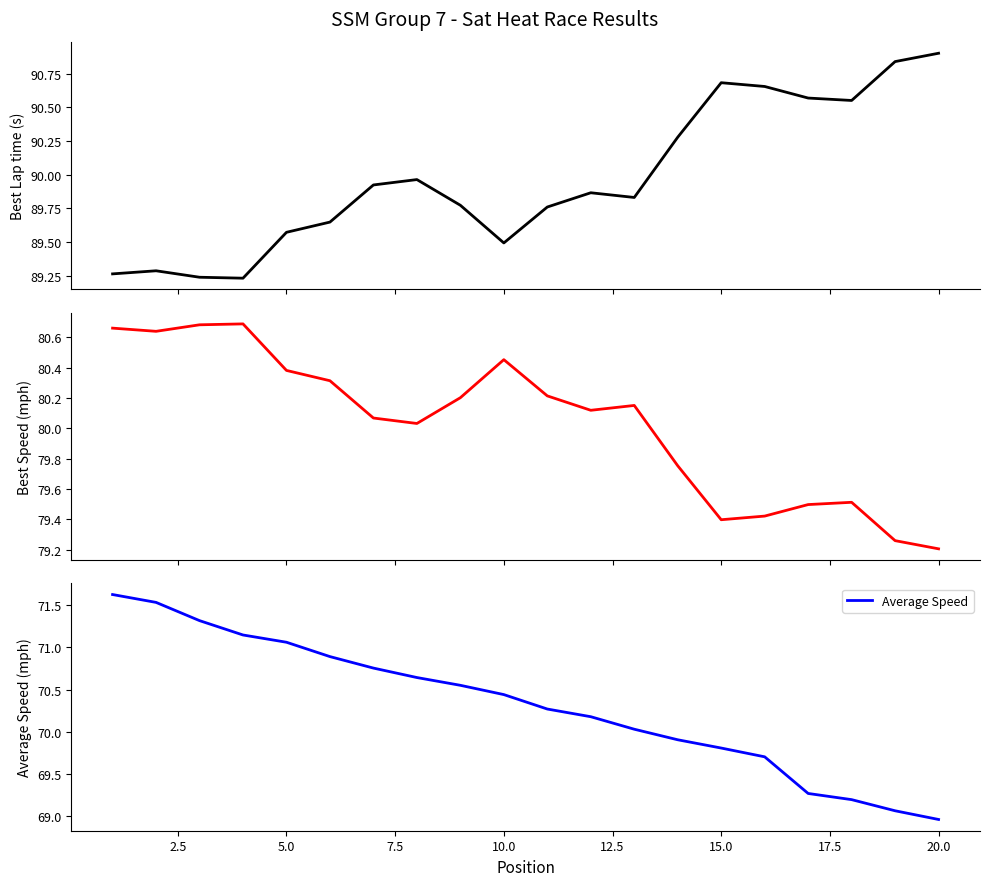

What is the maximum value for Average Speed?

71.6